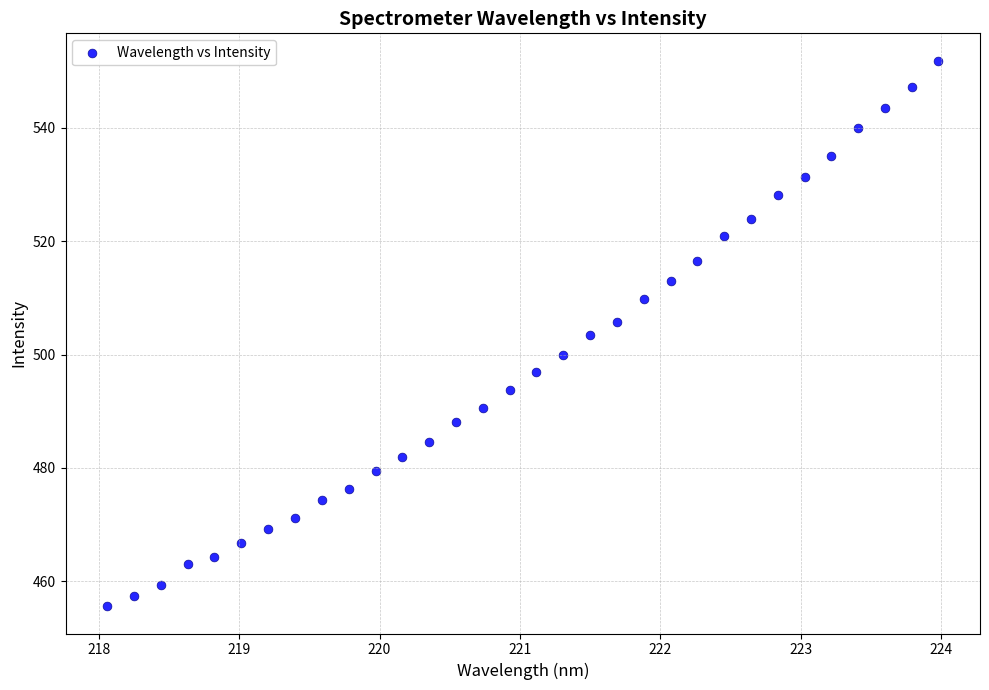

What is the range of X values (max minus min)?

5.9